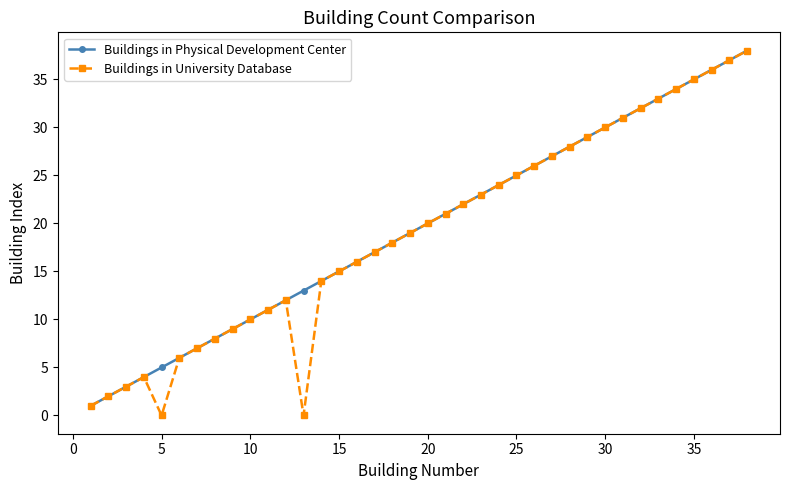

What is the maximum value shown in the chart?

38